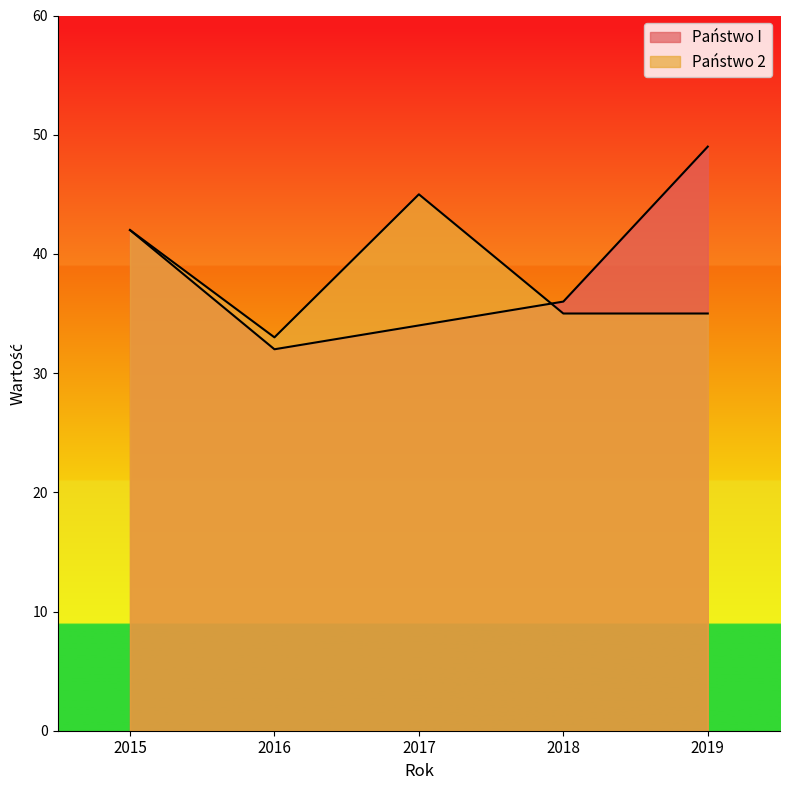

What is the difference between the highest and lowest values at 2018?

1